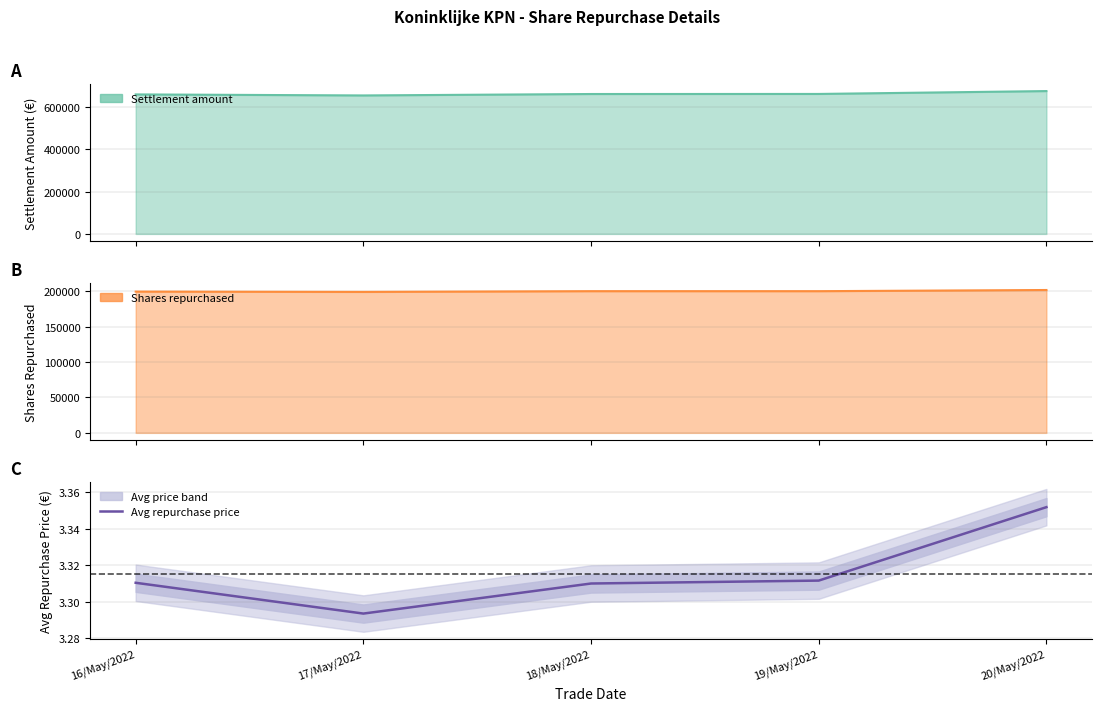

Reading right to left, list all the values displayed in this chart.

20/May/2022=3.4	19/May/2022=3.3	18/May/2022=3.3	17/May/2022=3.3	16/May/2022=3.3